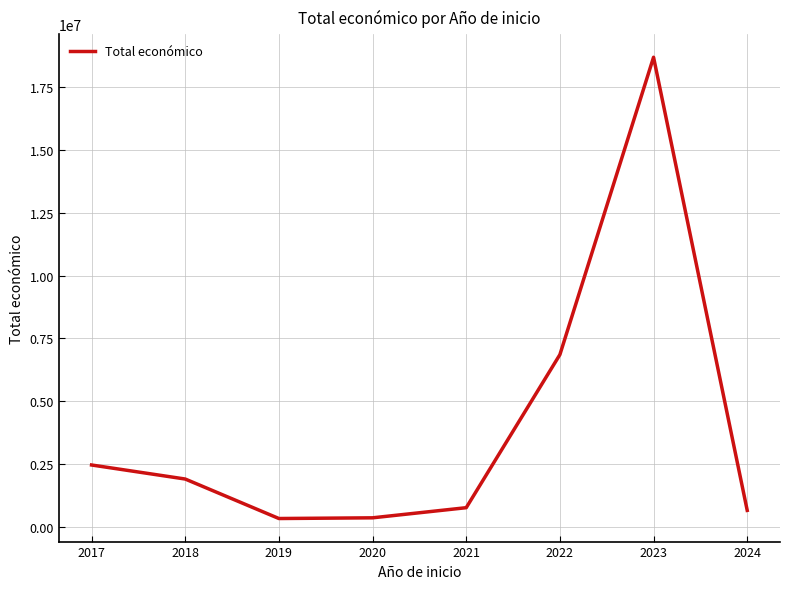

The value at 2017 is 1059570. True or false?

False